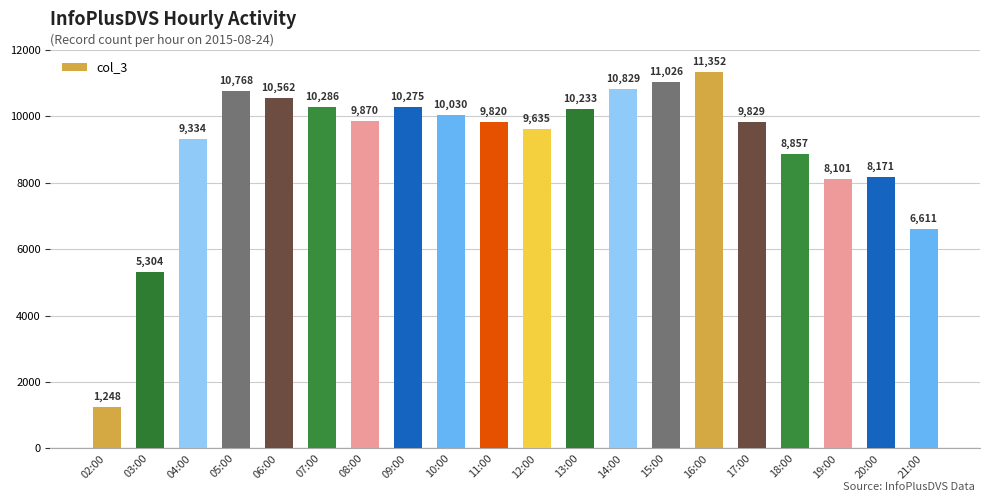

What is the maximum value shown in the chart?

11352